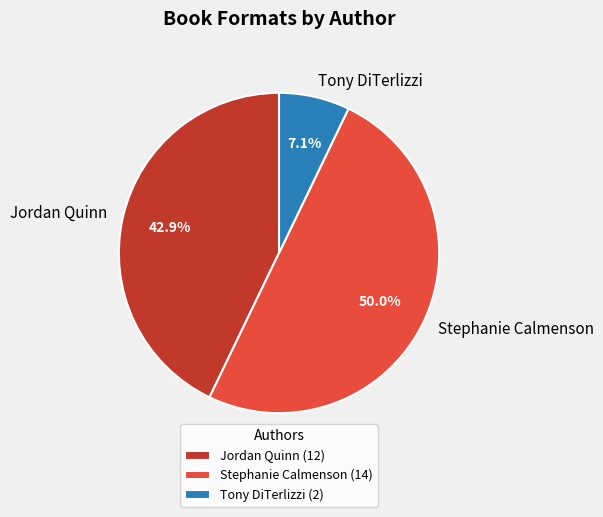

Does Jordan Quinn account for over 50% of the chart?

No